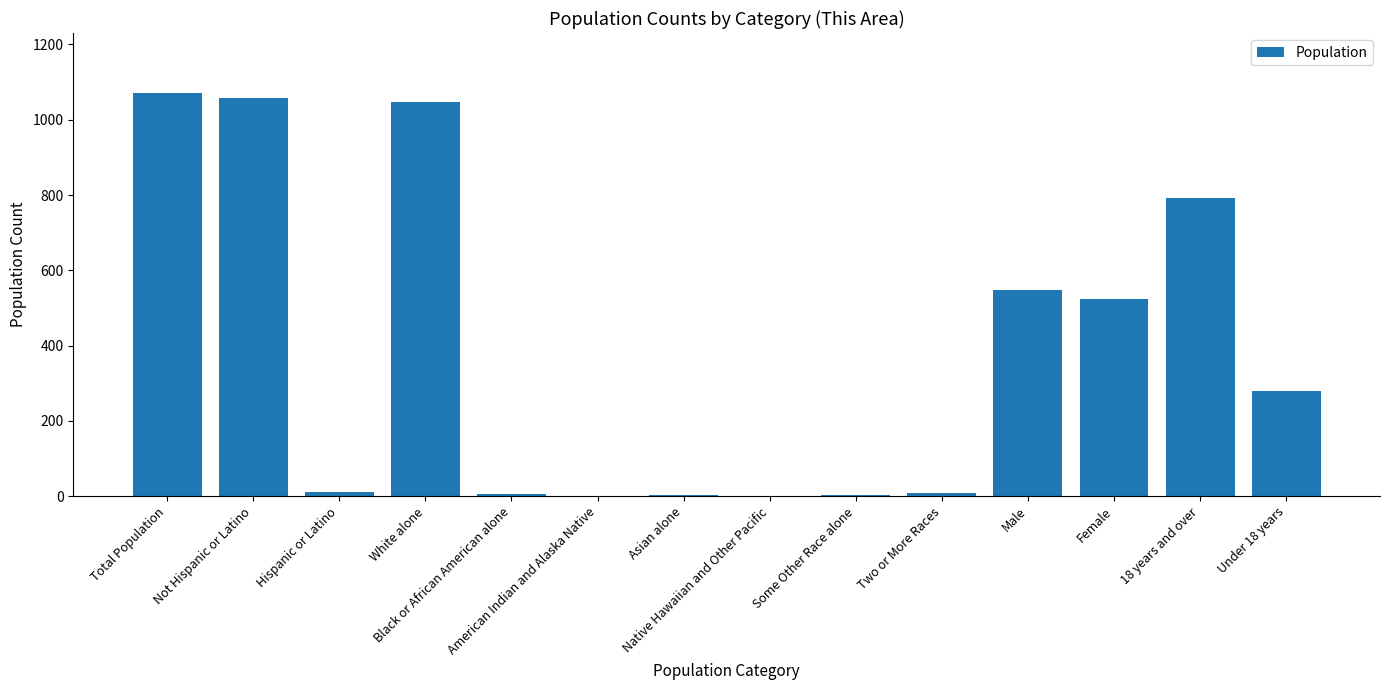

What is the label of the 11th bar from the left?

Male